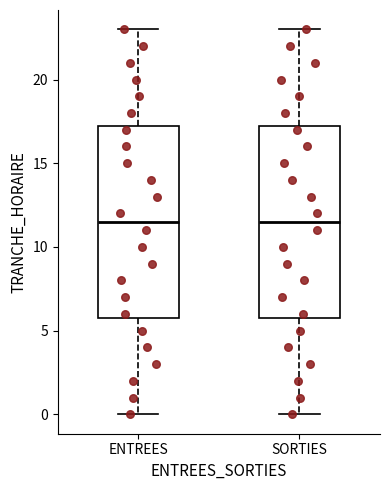

Reading left to right, read every box against the y-axis: the position of its median line, the range the box covers, and the ends of its whiskers. The values are not printed on the chart, so give them approximately, as read against the axis.

ENTREES: median 11.5, box 6.0 to 17.5, whiskers 0.0 to 23.0
SORTIES: median 11.5, box 6.0 to 17.5, whiskers 0.0 to 23.0